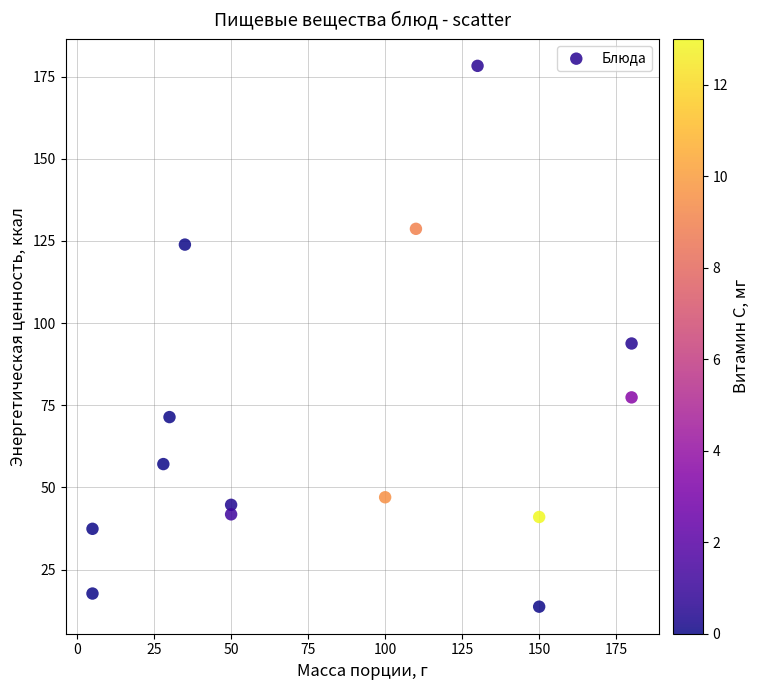

What Y value in the scatter plot is closest to 96?

93.8